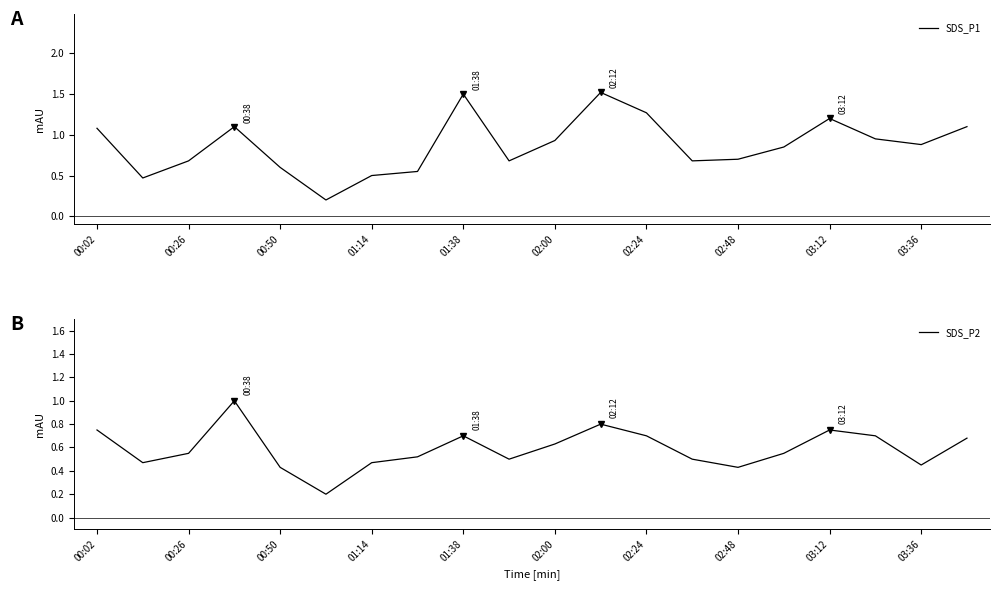

What is the highest value of the SDS_P2 series?

1.0